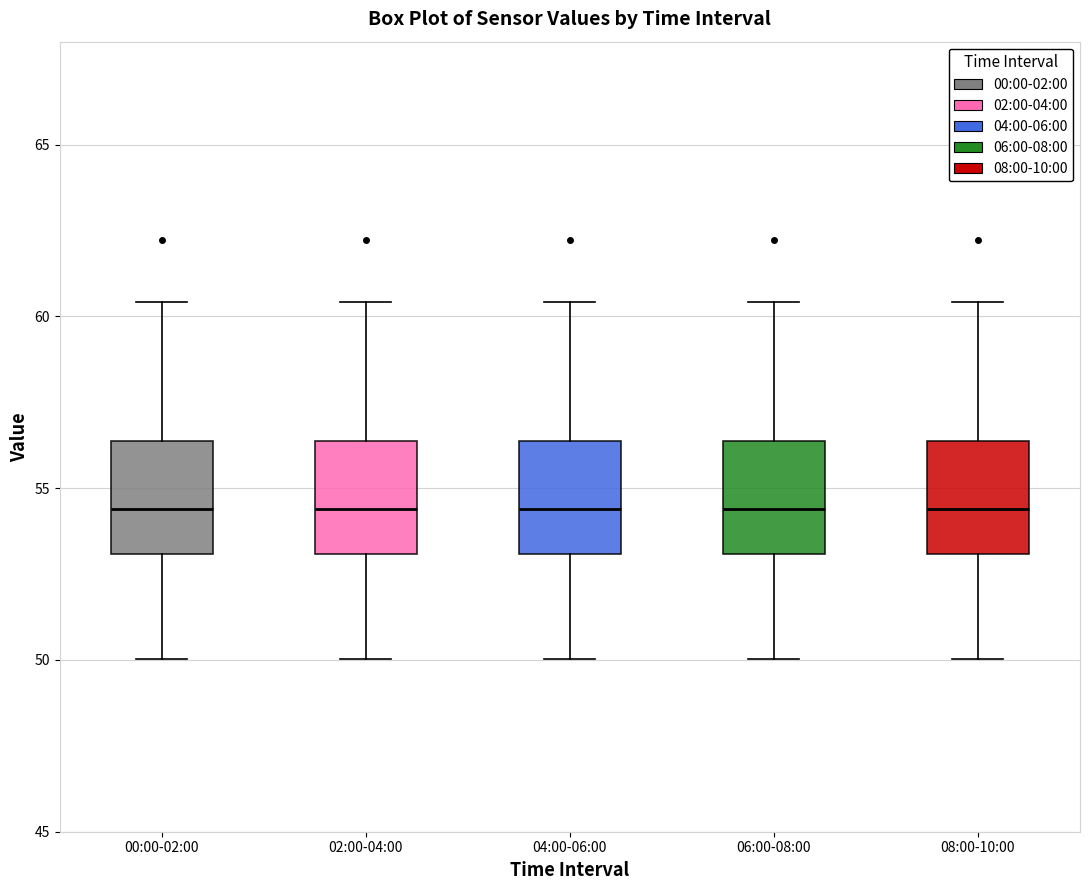

Reading left to right, transcribe this box plot: for each box, give where its median line is, the range the box spans, and where its two whiskers end, as read against the y-axis. The values are not printed on the chart, so give them approximately, as read against the axis.

00:00-02:00: median 54.5, box 53.0 to 56.5, whiskers 50.0 to 60.5
02:00-04:00: median 54.5, box 53.0 to 56.5, whiskers 50.0 to 60.5
04:00-06:00: median 54.5, box 53.0 to 56.5, whiskers 50.0 to 60.5
06:00-08:00: median 54.5, box 53.0 to 56.5, whiskers 50.0 to 60.5
08:00-10:00: median 54.5, box 53.0 to 56.5, whiskers 50.0 to 60.5